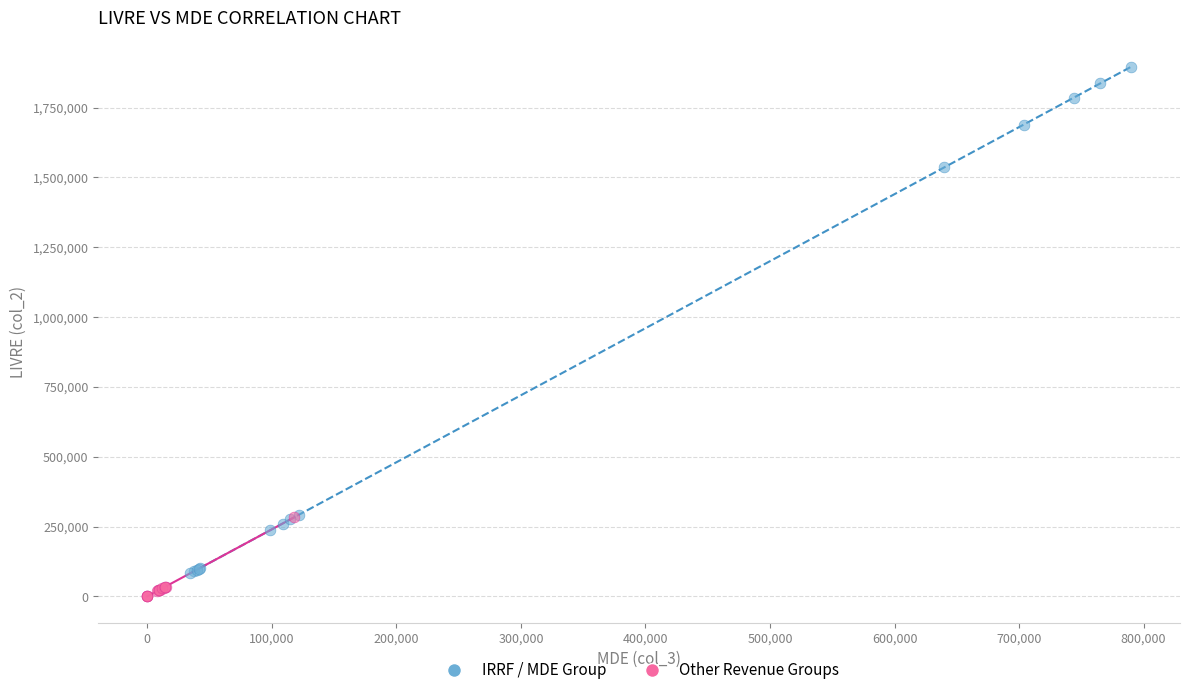

Which series reaches the minimum Y coordinate?

Other Revenue Groups